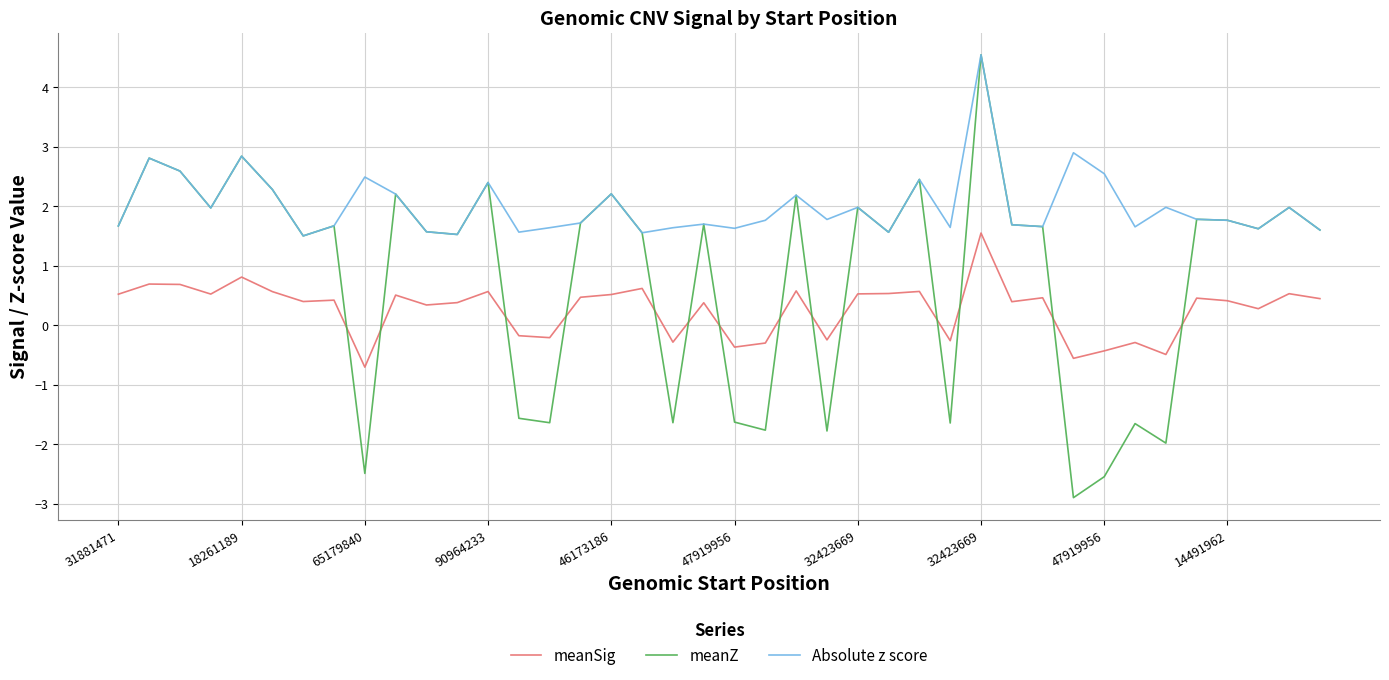

How many series are shown in this chart?

3